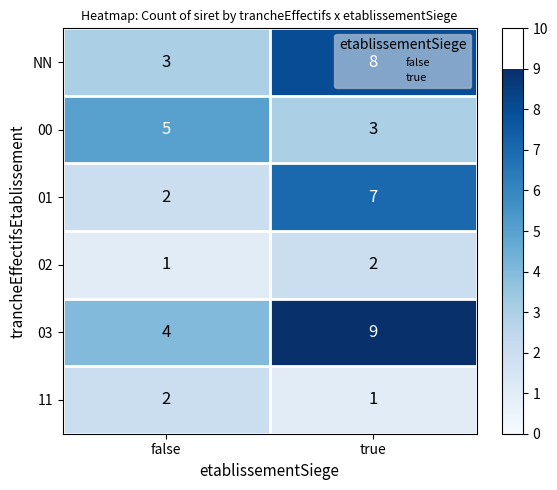

What is the sum of the 01 values at false and true?

9